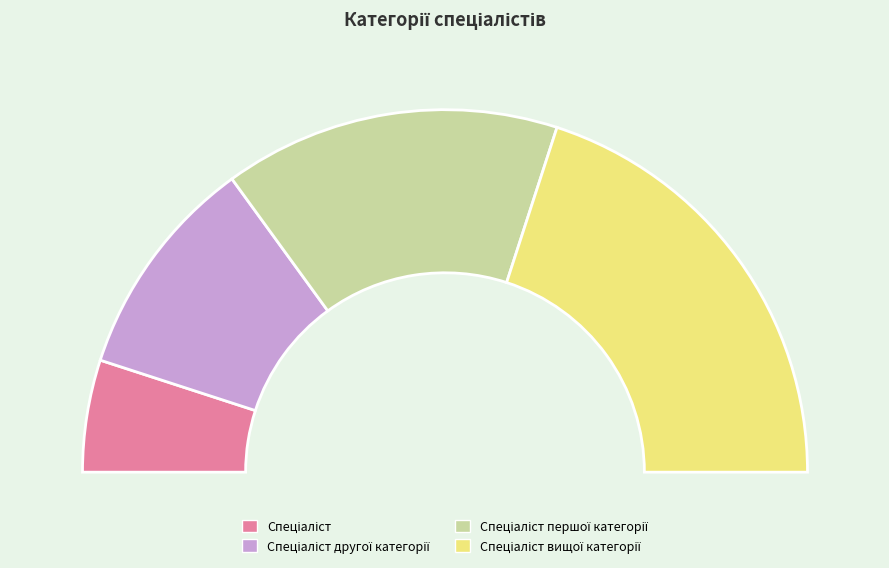

Which slice is the smallest?

Спеціаліст